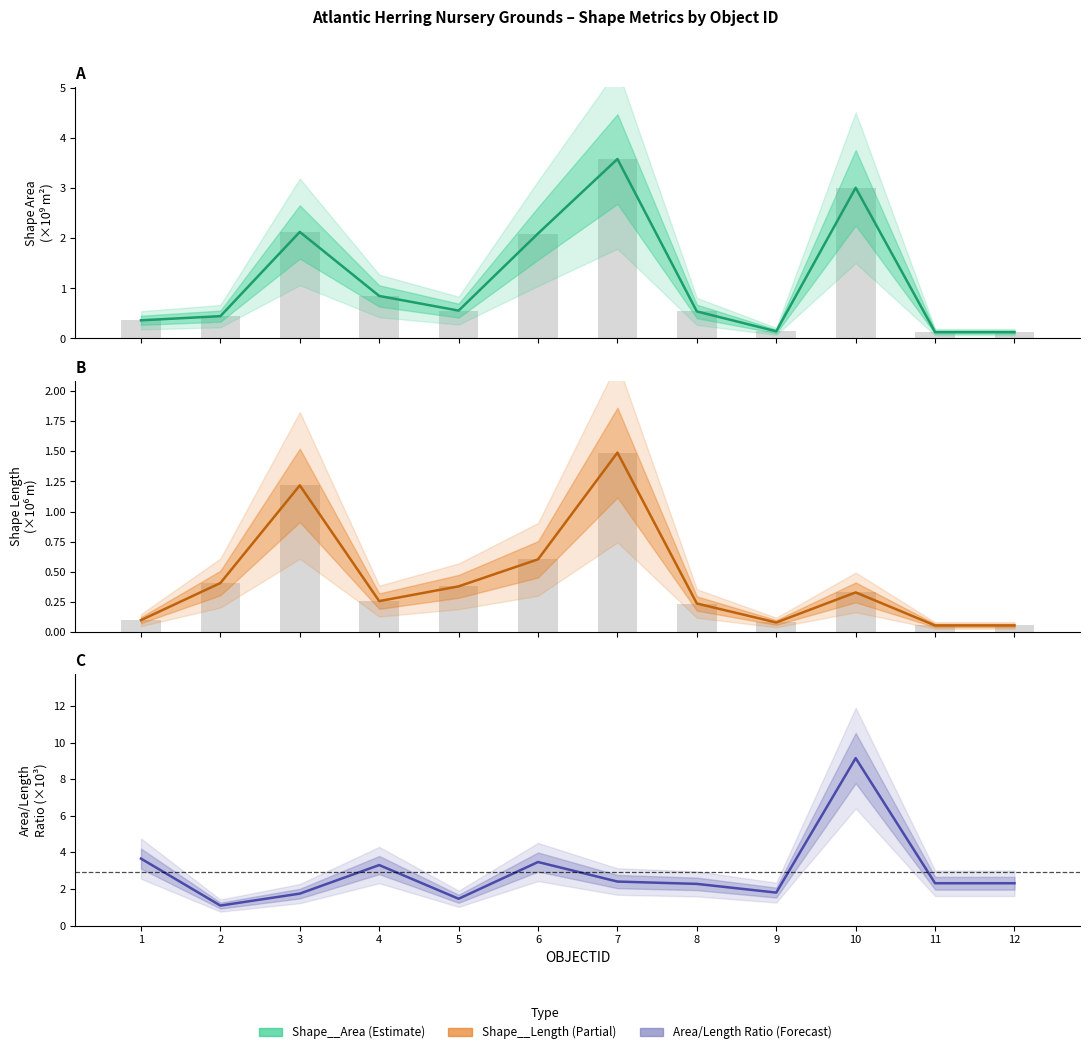

Rank the series by their average value, from highest to lowest.

Area/Length Ratio (Forecast), Shape__Area (Estimate), Shape__Length (Partial)